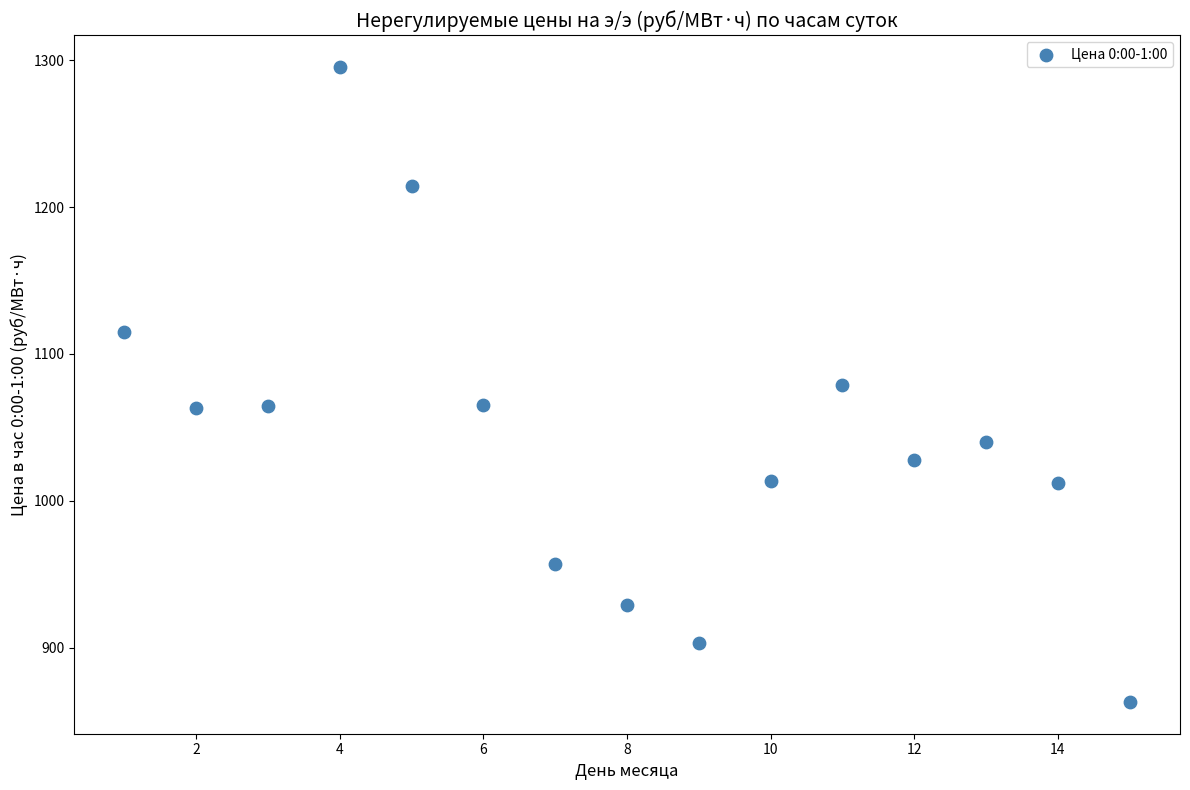

What is the range of Y values (max minus min)?

432.6